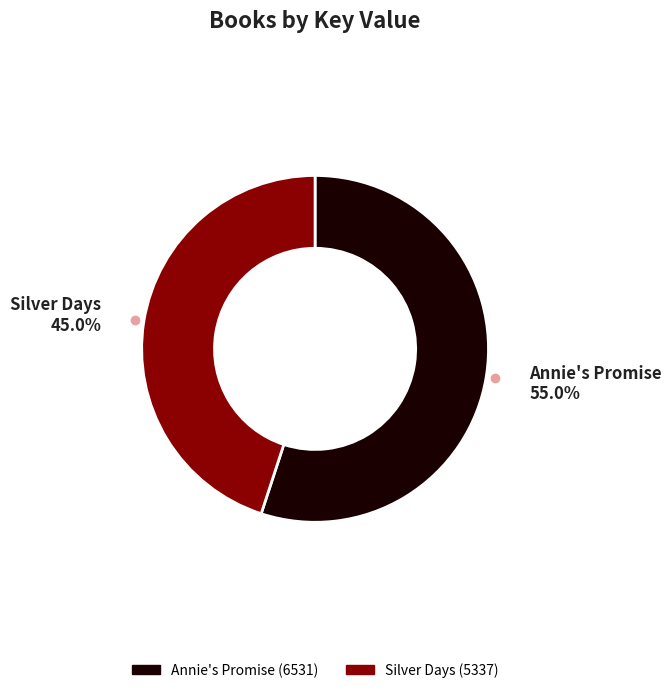

To the nearest percent, what is the average slice percentage?

50%